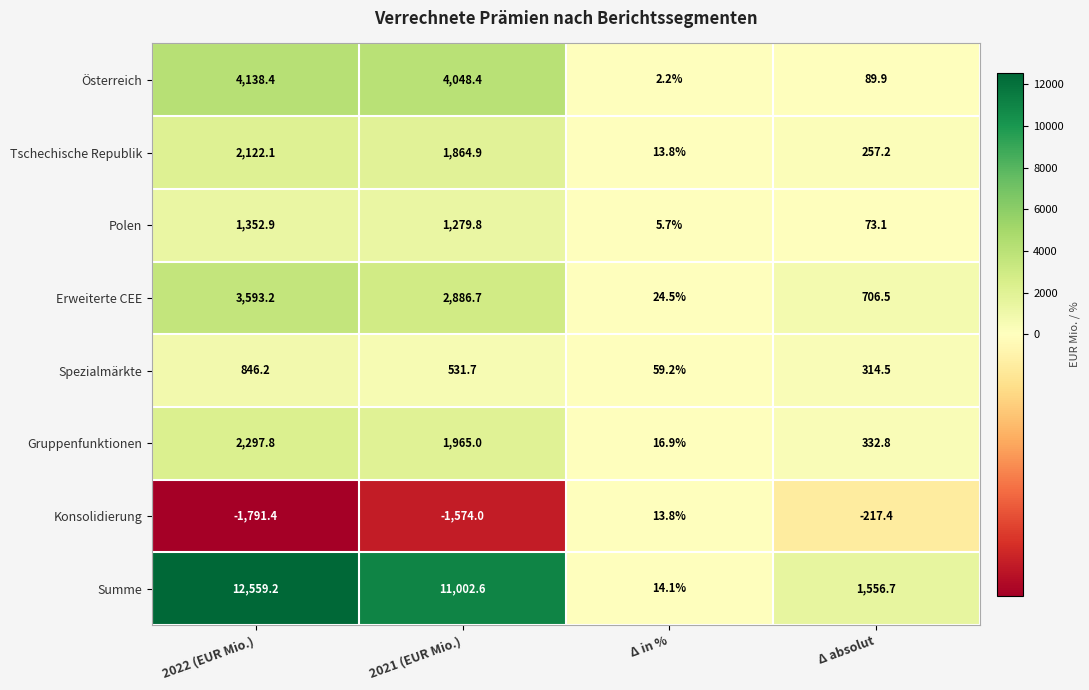

What is the total value across all series at Δ absolut?

3113.3